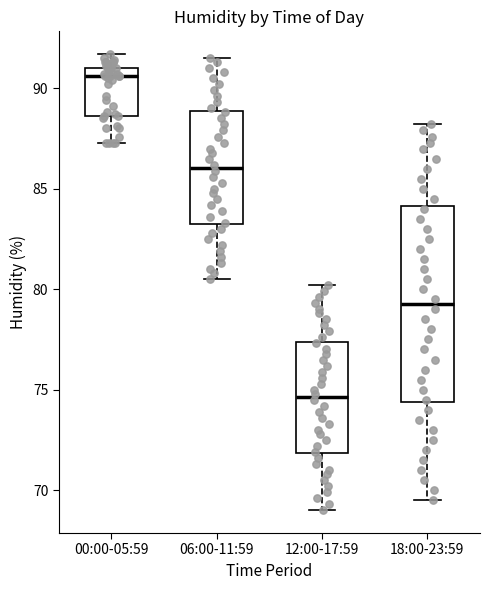

Which box has the lowest median line?

12:00-17:59